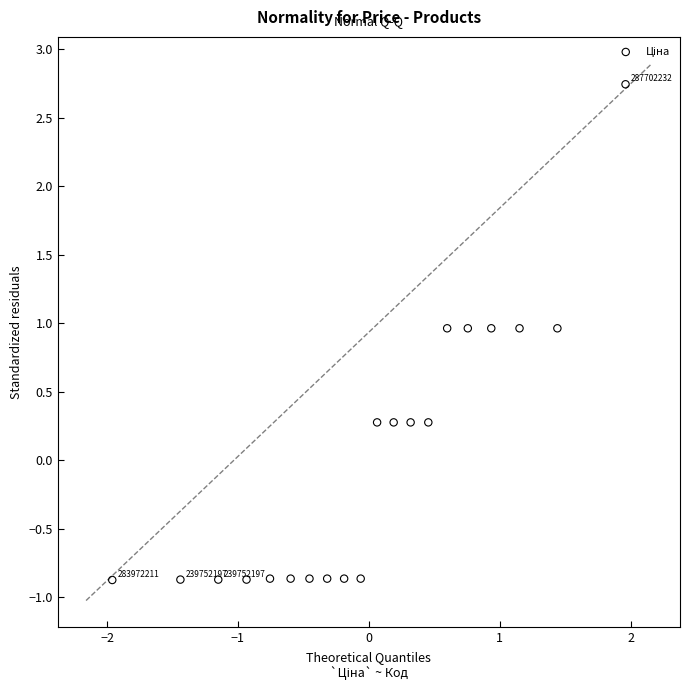

What is the range of Y values (max minus min)?

3.6